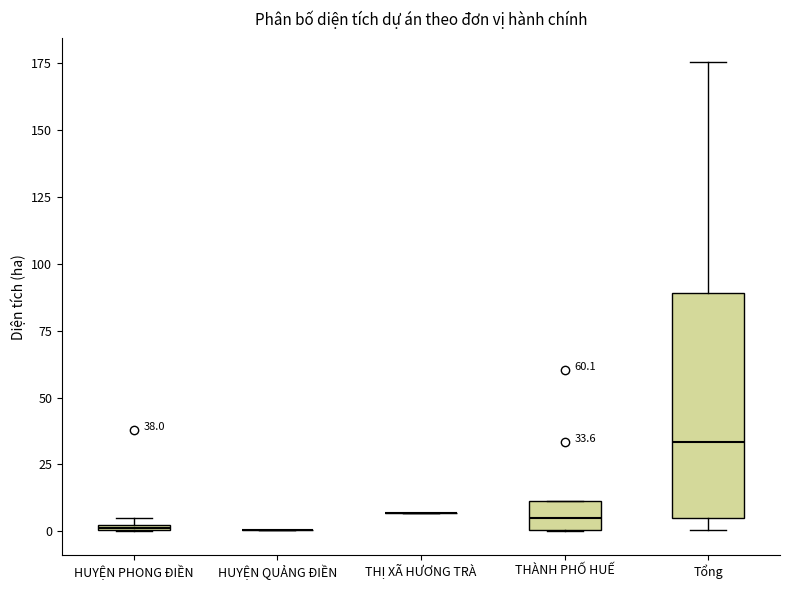

Comparing the boxes themselves (not the whiskers), which one is the tallest?

Tổng